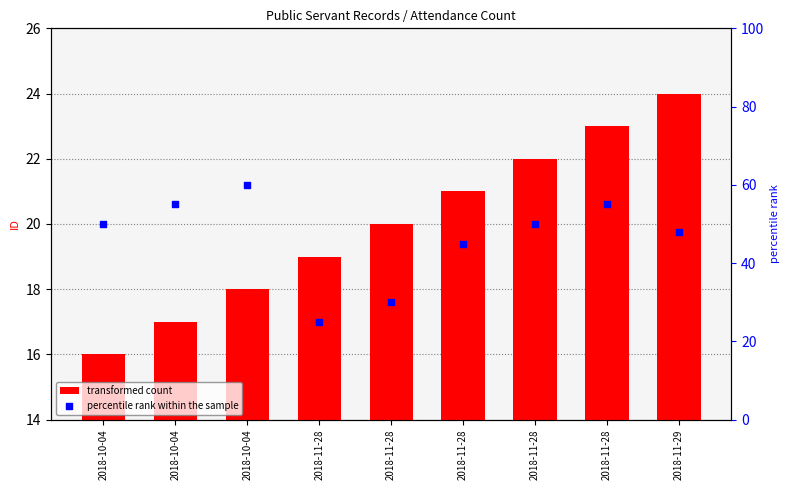

Which series reaches the maximum Y coordinate?

percentile rank within the sample